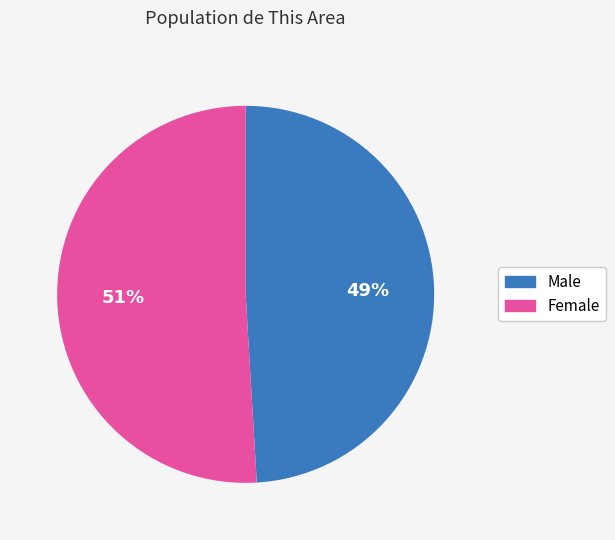

The Female slice represents 51% of the pie. True or false?

True